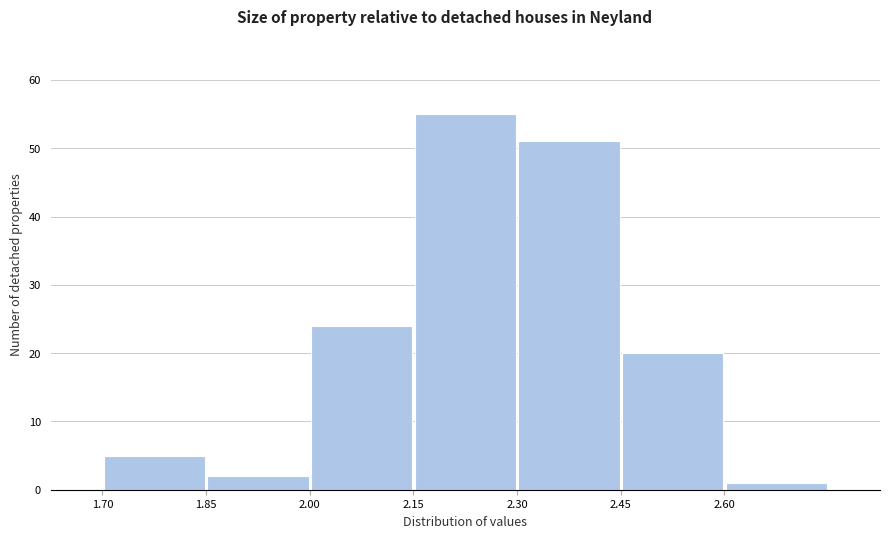

Reading left to right, list every bar in this chart as the range it spans on the x-axis followed by its height. Neither the bar edges nor the heights are printed on the chart, so give them approximately, as read against the axes.

1.70 to 1.85: 5
1.85 to 2.00: 2
2.00 to 2.15: 24
2.15 to 2.30: 55
2.30 to 2.45: 51
2.45 to 2.60: 20
2.60 to 2.75: 1